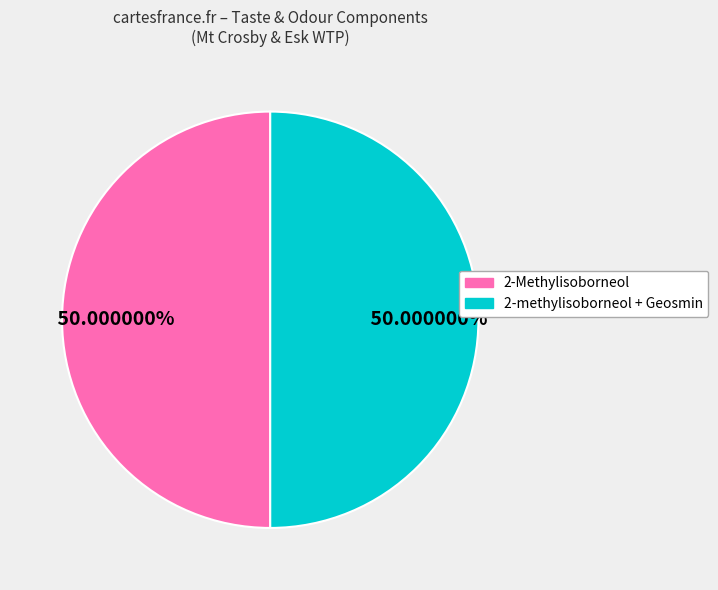

What is the ratio of the value at 2-methylisoborneol + Geosmin to the value at 2-Methylisoborneol?

1.0